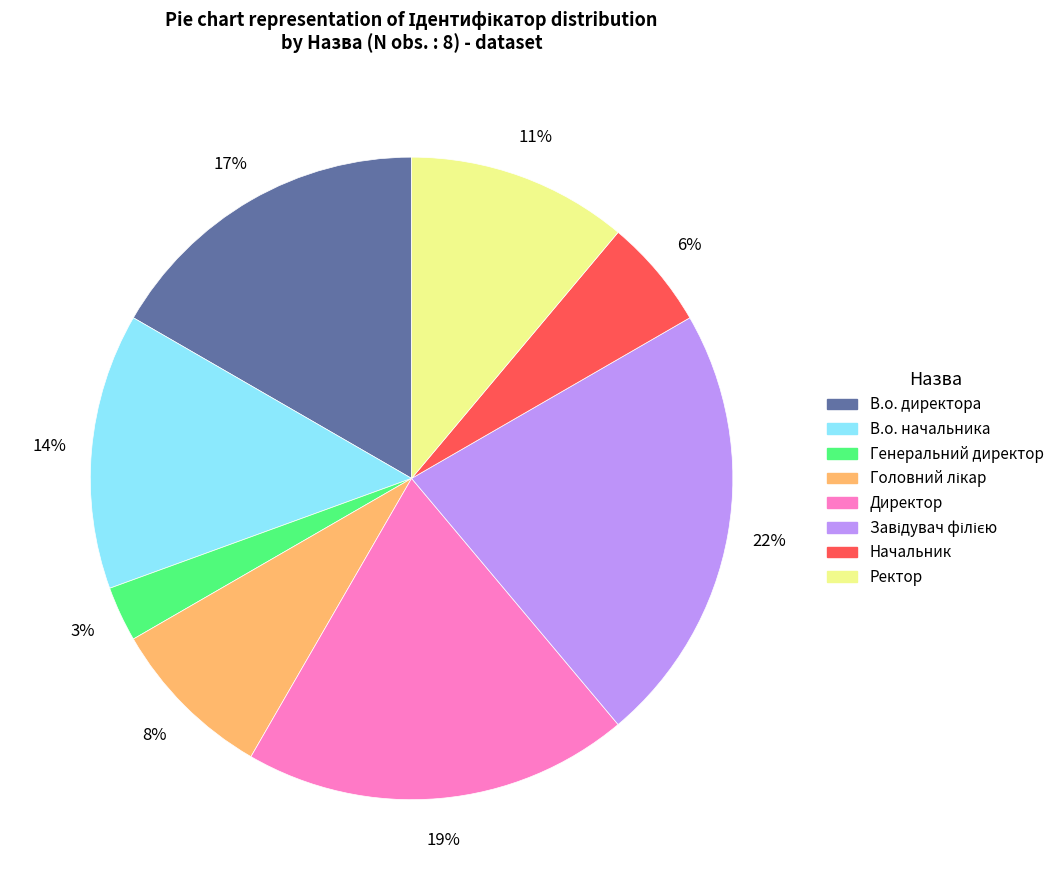

Is the sum of Ректор and Начальник greater than half?

No